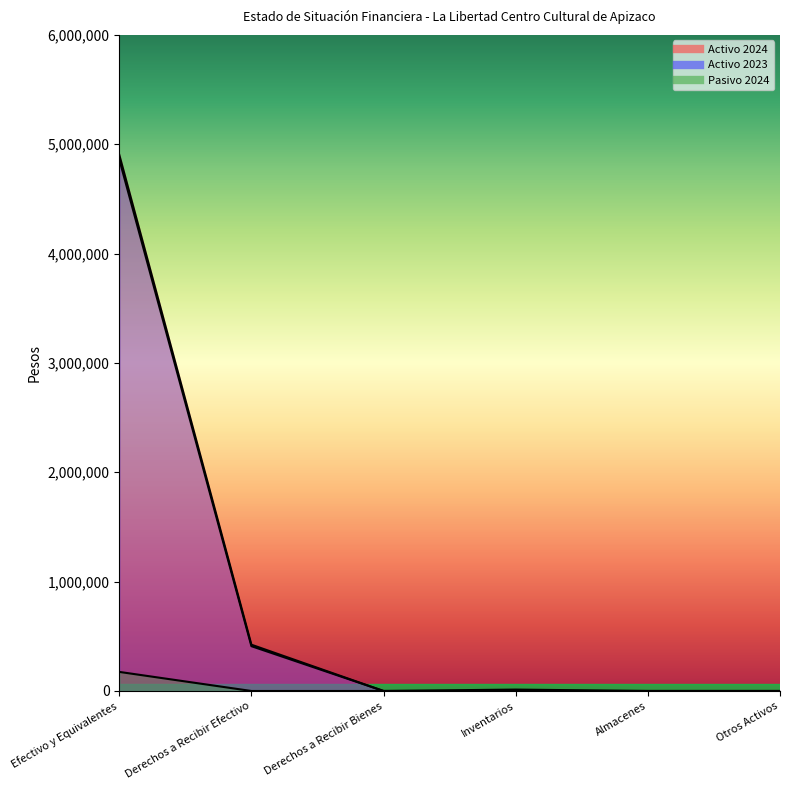

What is the difference between the Activo 2024 values at Efectivo y Equivalentes and Derechos a Recibir Efectivo?

4480264